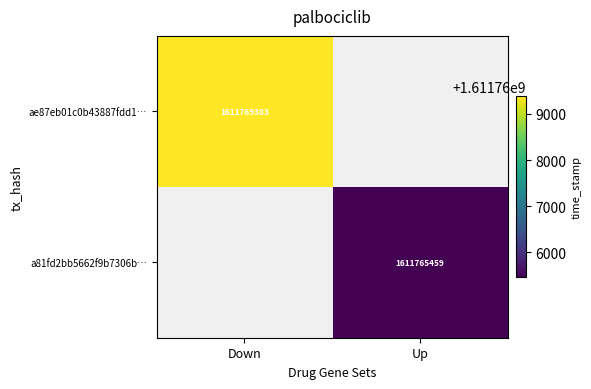

Is the value of a81fd2bb5662f9b7306b… at Up greater than the value of ae87eb01c0b43887fdd1… at Down?

No